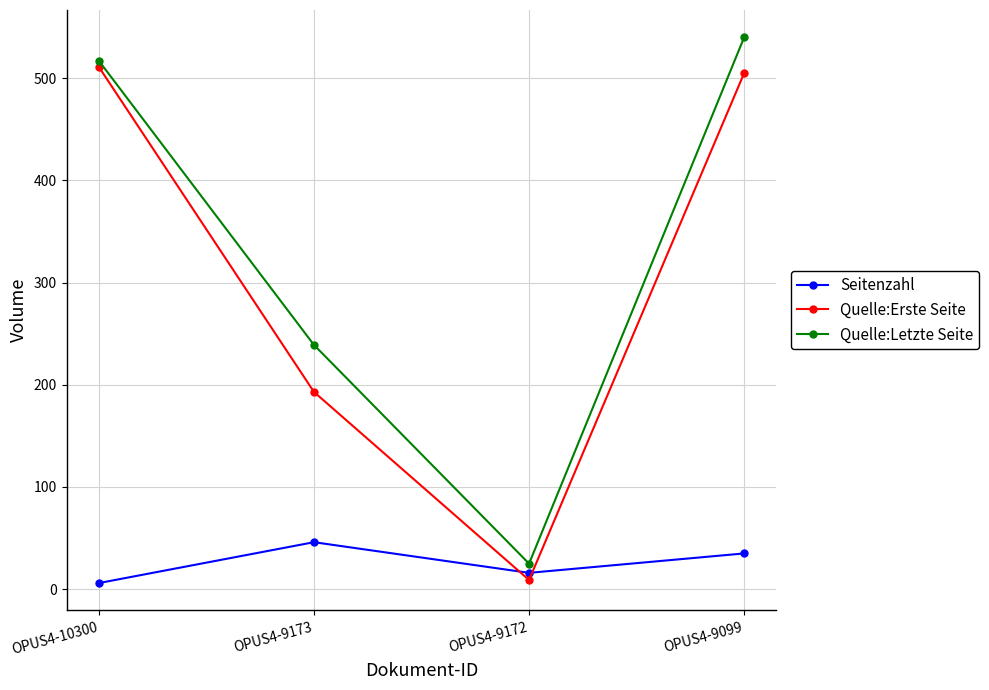

Rank the series by their maximum value, from lowest to highest.

Seitenzahl, Quelle:Erste Seite, Quelle:Letzte Seite